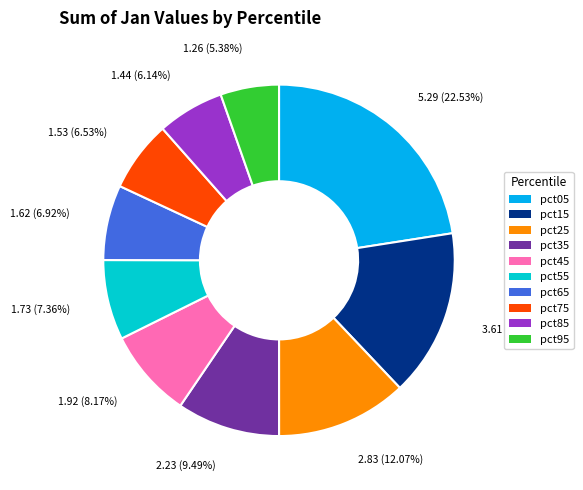

To the nearest percent, what percentage of the pie is pct05?

23%